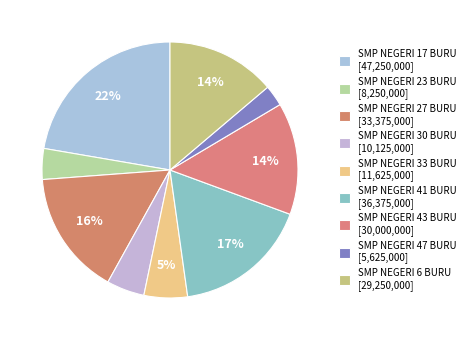

Rank the categories by value from lowest to highest.

SMP NEGERI 47 BURU, SMP NEGERI 23 BURU, SMP NEGERI 30 BURU, SMP NEGERI 33 BURU, SMP NEGERI 6 BURU, SMP NEGERI 43 BURU, SMP NEGERI 27 BURU, SMP NEGERI 41 BURU, SMP NEGERI 17 BURU